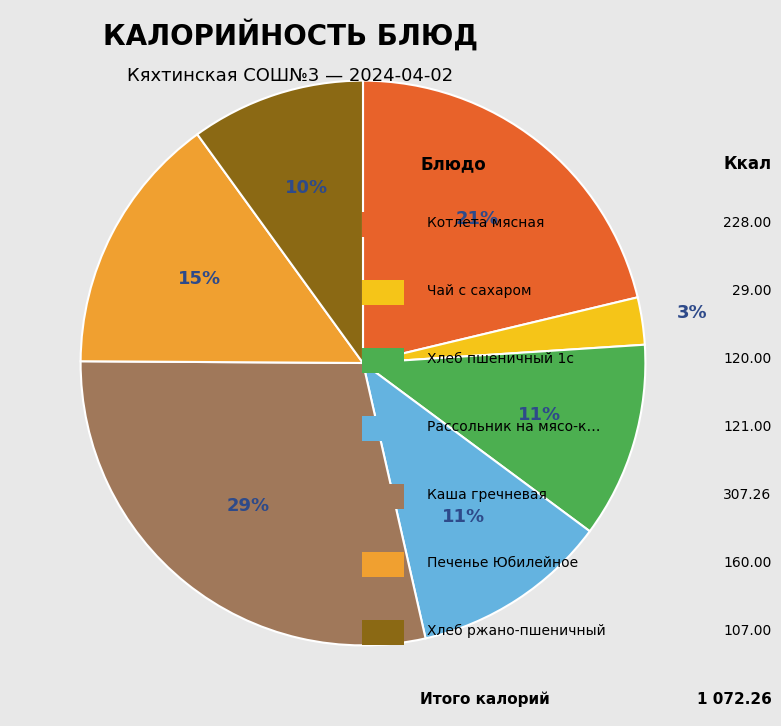

To the nearest percent, what is the difference between the largest and smallest slice percentages?

26%